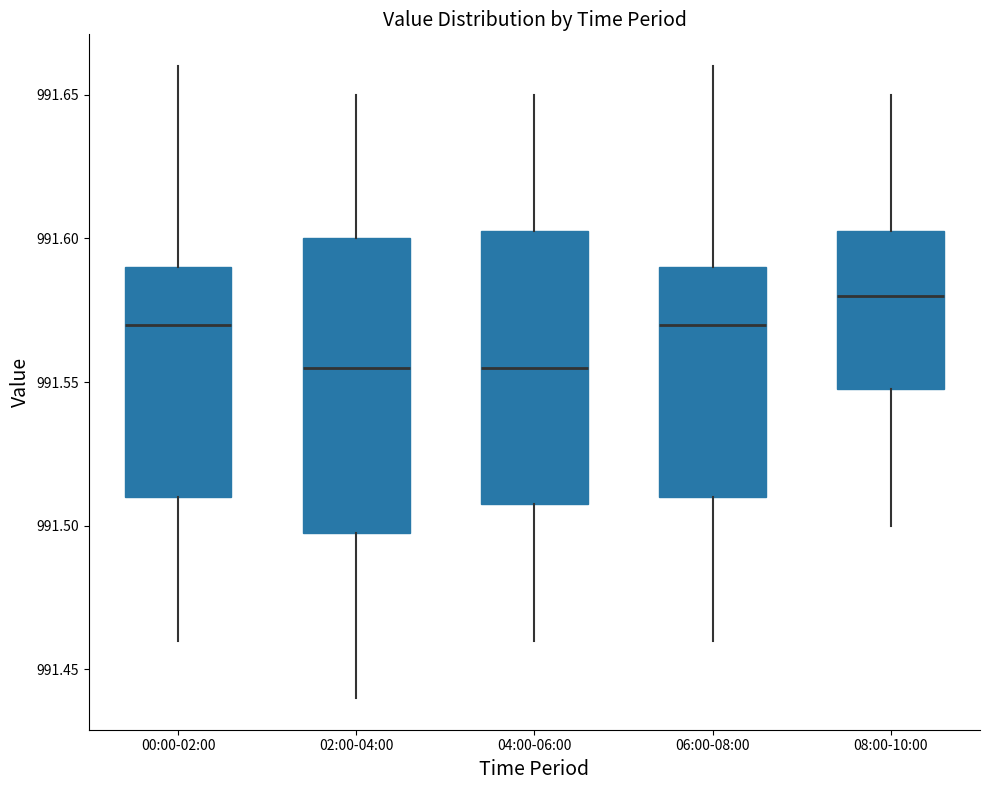

Reading left to right, read every box against the y-axis: the position of its median line, the range the box covers, and the ends of its whiskers. The values are not printed on the chart, so give them approximately, as read against the axis.

00:00-02:00: median 991.570, box 991.510 to 991.590, whiskers 991.460 to 991.660
02:00-04:00: median 991.555, box 991.500 to 991.600, whiskers 991.440 to 991.650
04:00-06:00: median 991.555, box 991.510 to 991.605, whiskers 991.460 to 991.650
06:00-08:00: median 991.570, box 991.510 to 991.590, whiskers 991.460 to 991.660
08:00-10:00: median 991.580, box 991.550 to 991.605, whiskers 991.500 to 991.650